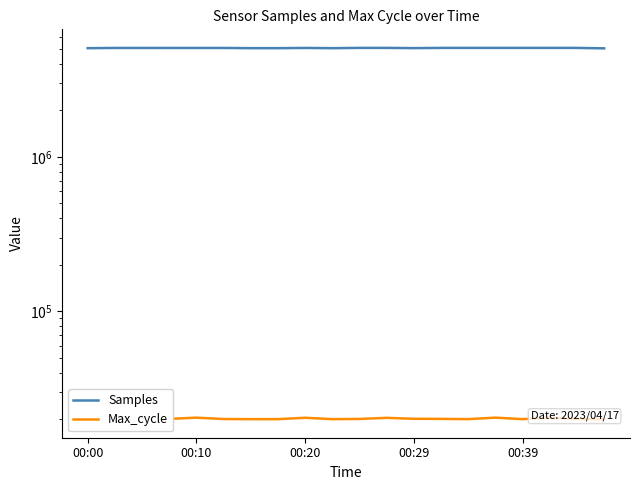

Reading left to right, what are all the values shown in this chart?

Samples: 5055438	5073672	5073688	5073120	5073112	5073136	5056197	5055899	5072998	5056122	5077112	5076789	5059714	5076530	5076463	5076383	5076919	5076543	5075988	5041743
Max_cycle: 20084	20076	20375	20123	20494	20083	20044	20049	20462	20048	20109	20439	20151	20127	20052	20497	20051	20495	20076	20049